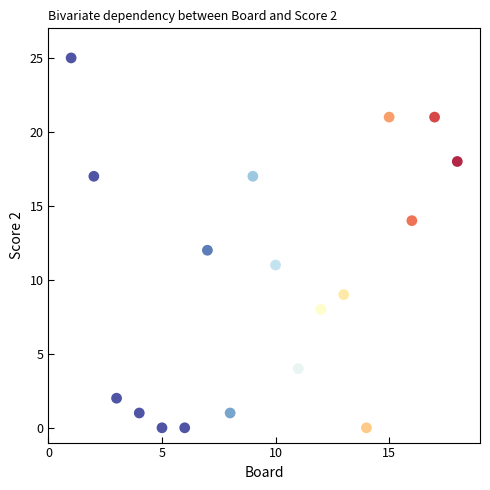

What is the range of X values (max minus min)?

17